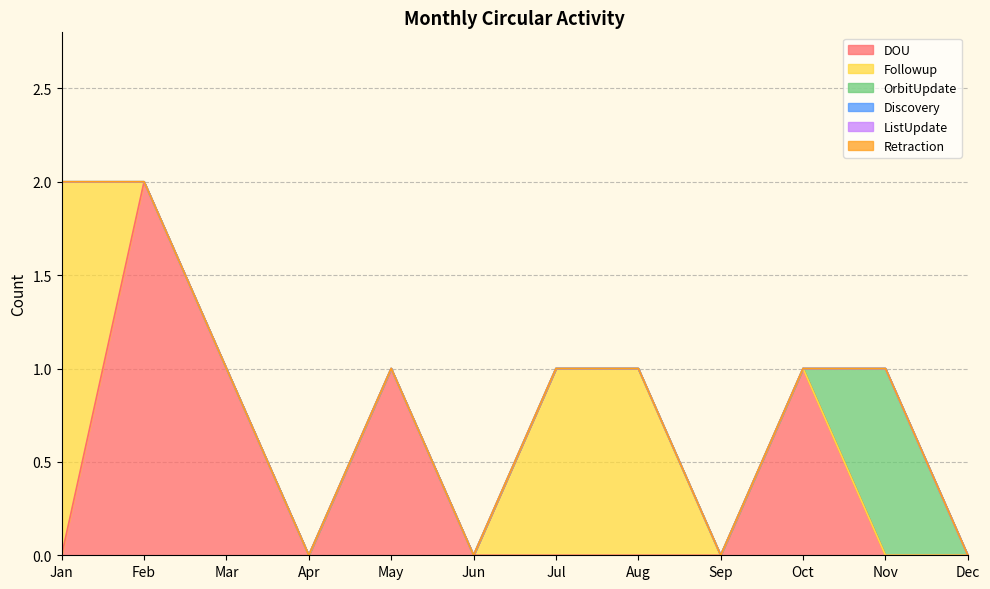

At which category is the sum across all series the highest?

Jan